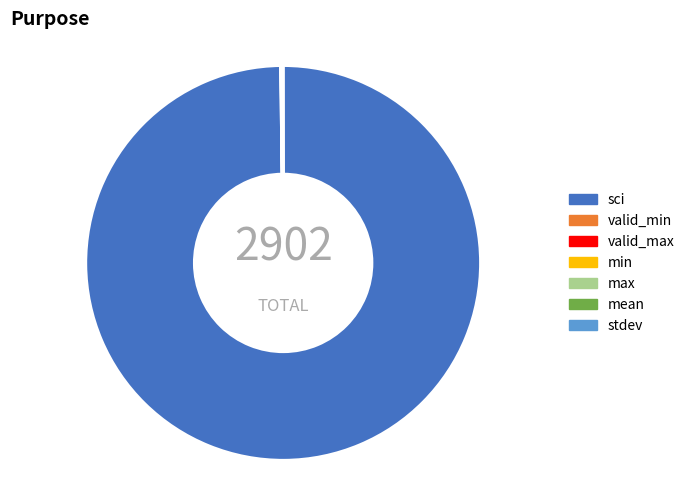

Which slice is the largest?

sci